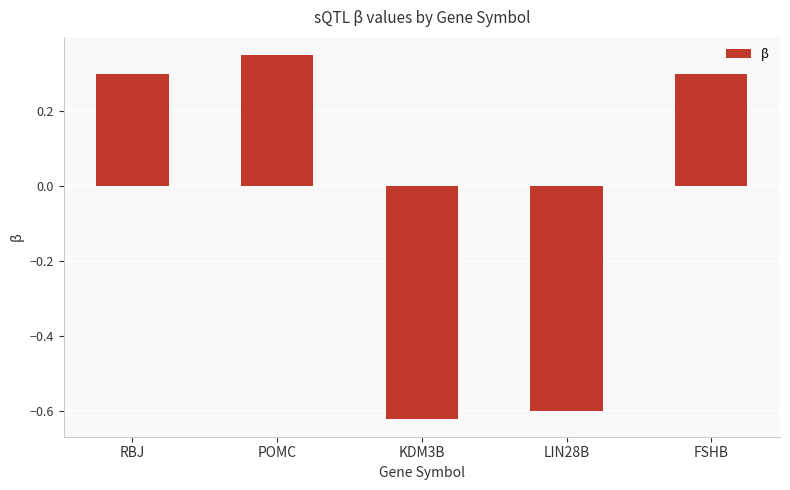

True or false: the data shows -0.6 at KDM3B.

True